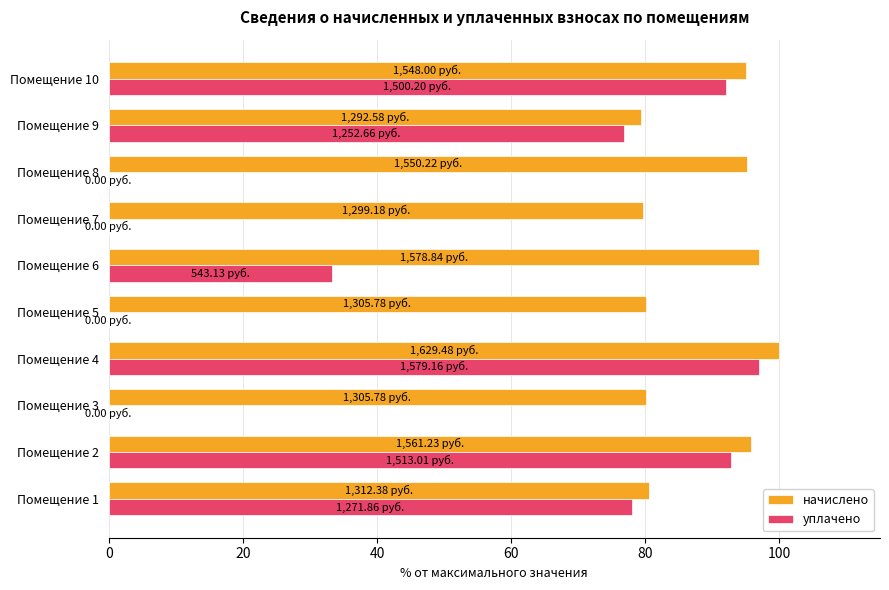

What is the average value of the уплачено series?

47.0